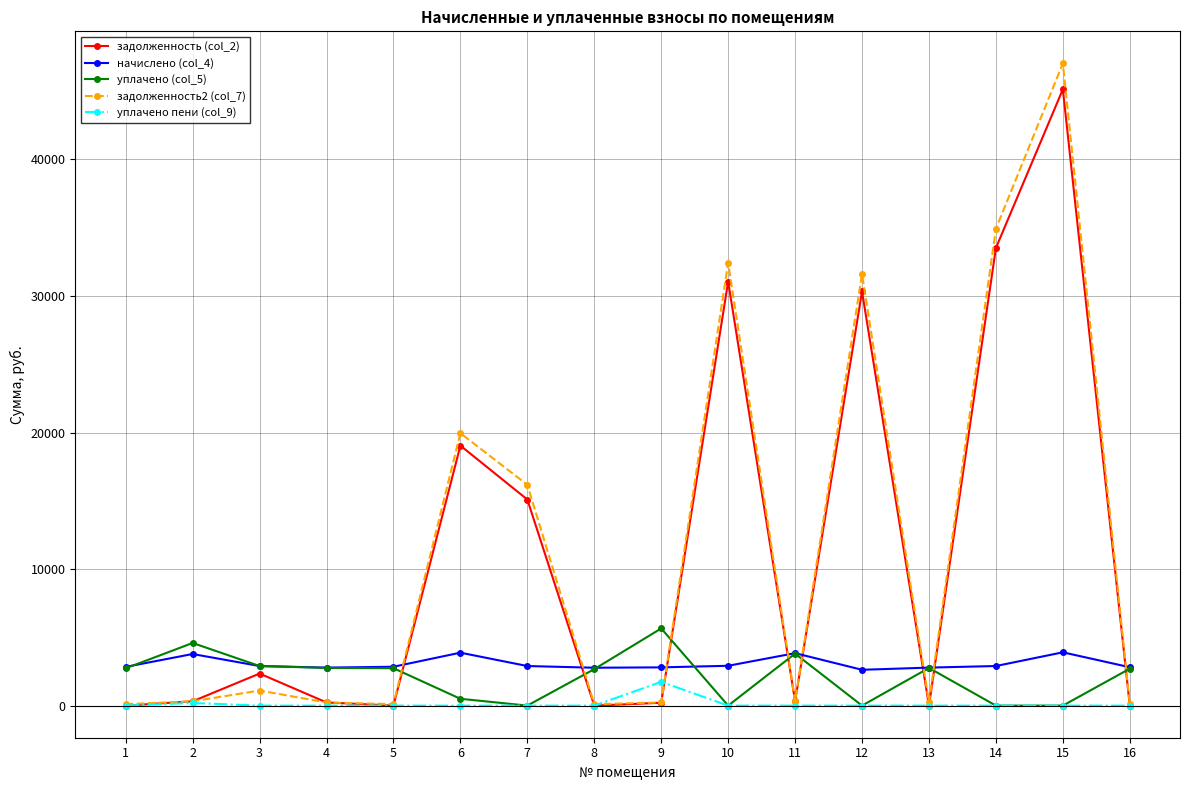

True or false: начислено (col_4) has more than 2 interior local peaks.

True